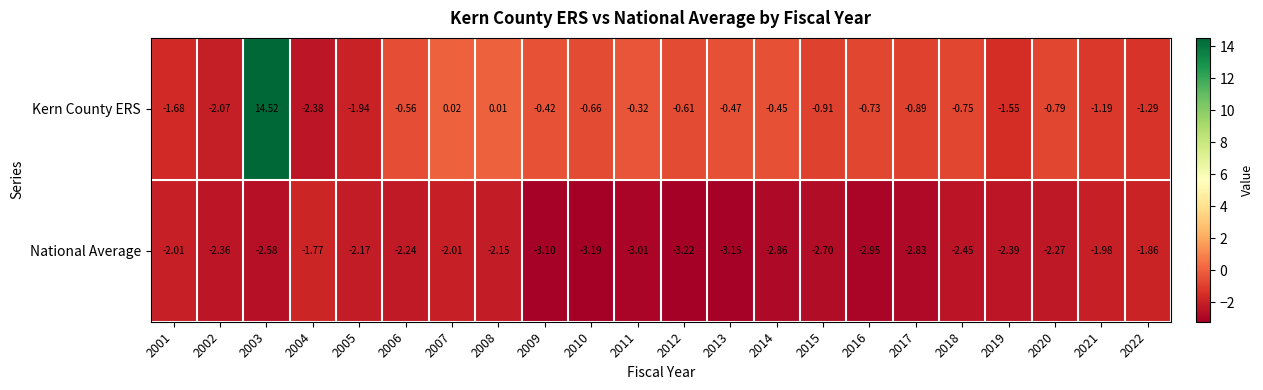

Which series has the largest total across all categories?

Kern County ERS